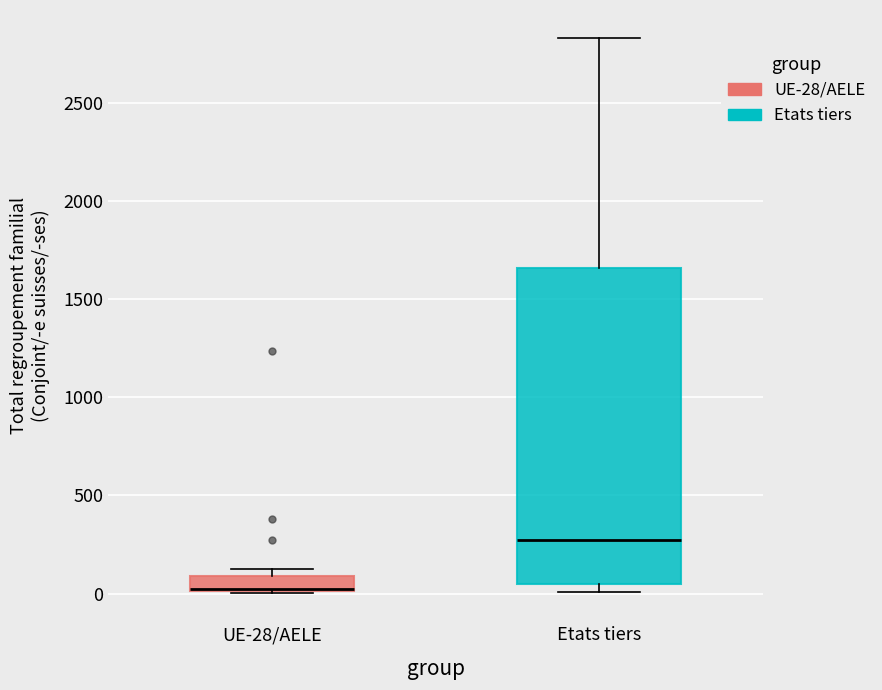

Reading left to right, read every box against the y-axis: the position of its median line, the range the box covers, and the ends of its whiskers. The values are not printed on the chart, so give them approximately, as read against the axis.

UE-28/AELE: median 50 (drawn on the box's lower edge), box 0 to 100, whiskers 0 to 150
Etats tiers: median 250, box 50 to 1650, whiskers 0 to 2850